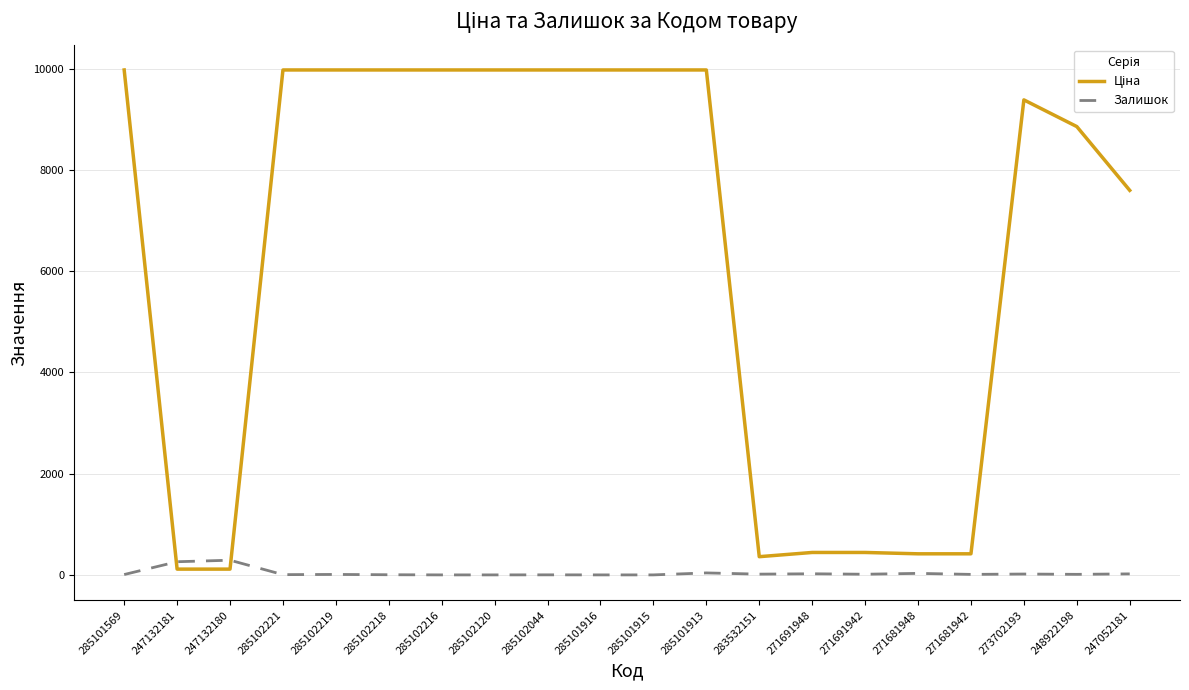

What is the greatest value displayed?

9975.0